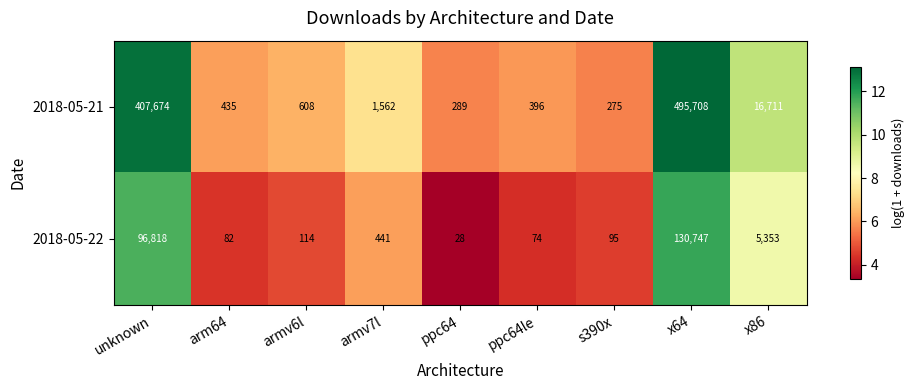

True or false: 2018-05-22 has a value of 95 at s390x.

True